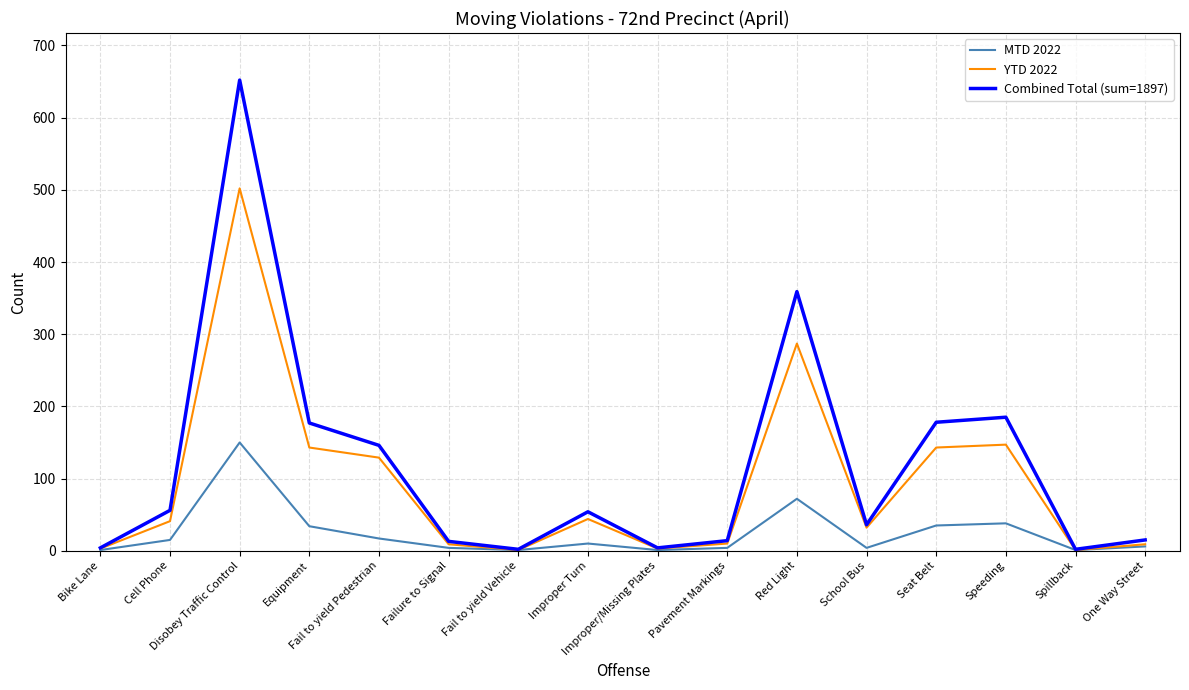

Which series has the largest range (max minus min)?

Combined Total (sum=1897)